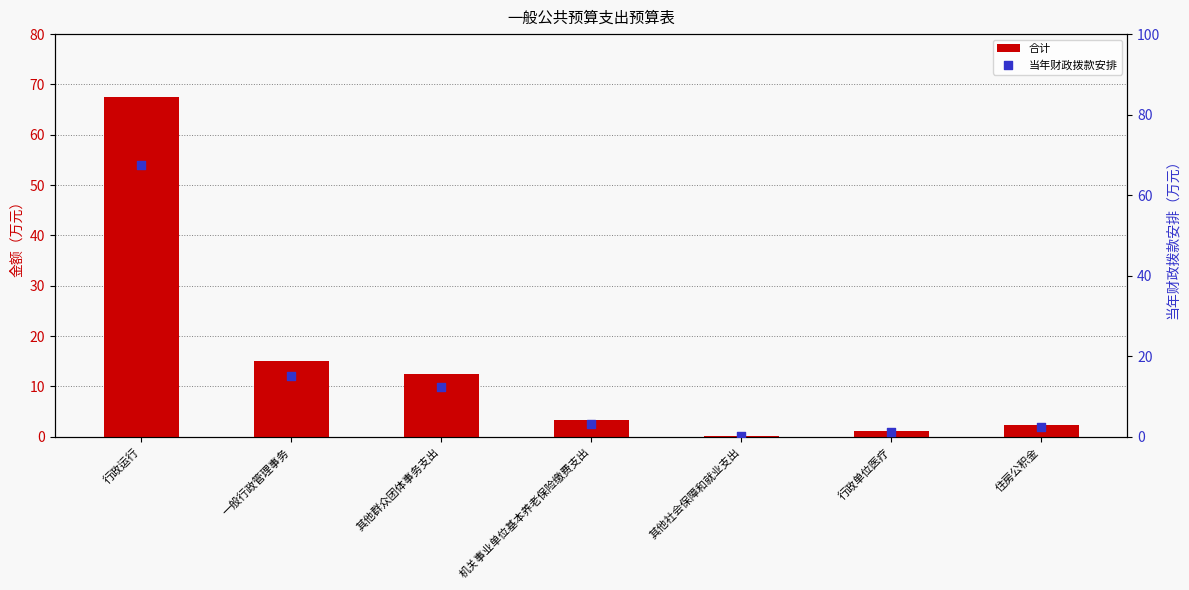

Is the value of 合计 at 其他群众团体事务支出 greater than the value of 当年财政拨款安排 at 其他群众团体事务支出?

No